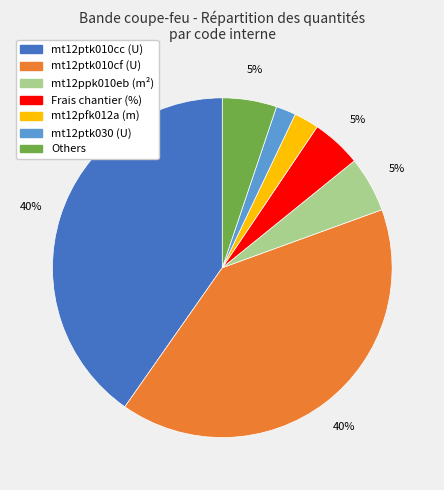

To the nearest percent, what is the difference between the largest and smallest slice percentages?

38%